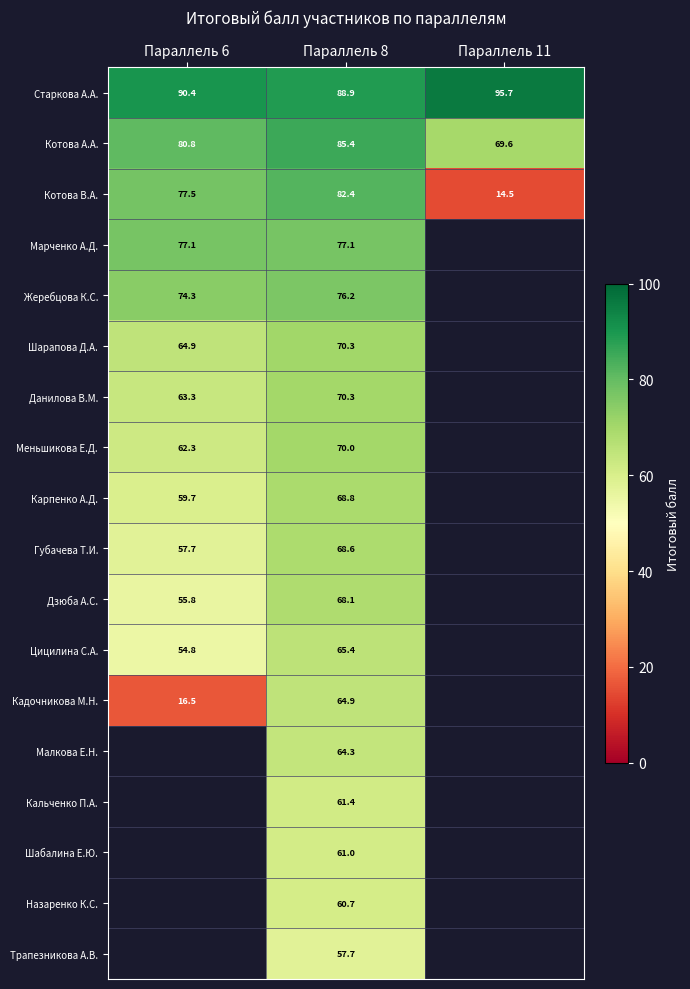

Which has a higher value, Параллель 11 or Параллель 6?

Параллель 11